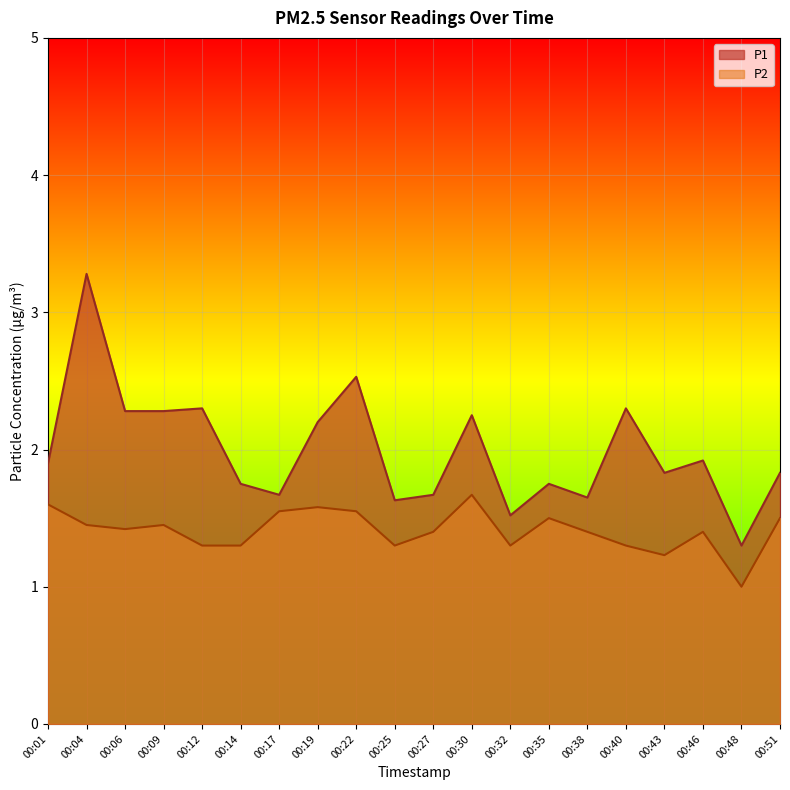

Reading right to left, extract all data points from this chart.

P1: 00:51=1.8	00:48=1.3	00:46=1.9	00:43=1.8	00:40=2.3	00:38=1.6	00:35=1.8	00:32=1.5	00:30=2.2	00:27=1.7	00:25=1.6	00:22=2.5	00:19=2.2	00:17=1.7	00:14=1.8	00:12=2.3	00:09=2.3	00:06=2.3	00:04=3.3	00:01=1.9
P2: 00:51=1.5	00:48=1.0	00:46=1.4	00:43=1.2	00:40=1.3	00:38=1.4	00:35=1.5	00:32=1.3	00:30=1.7	00:27=1.4	00:25=1.3	00:22=1.6	00:19=1.6	00:17=1.6	00:14=1.3	00:12=1.3	00:09=1.4	00:06=1.4	00:04=1.4	00:01=1.6